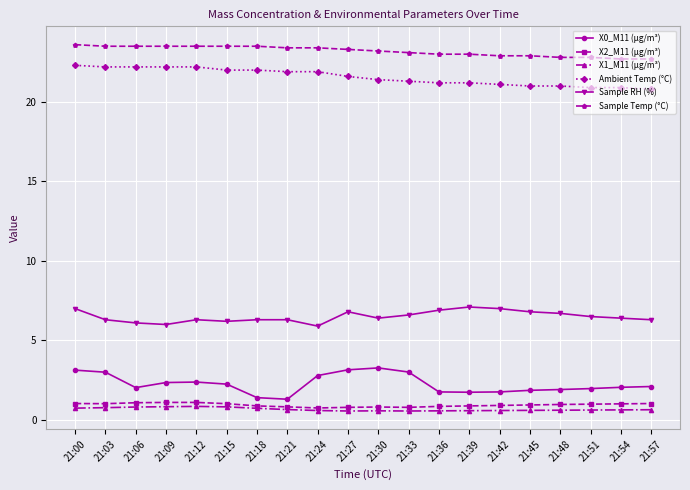

Is the value of Ambient Temp (°C) at 21:57 greater than the value of X1_M11 (μg/m³) at 21:21?

Yes